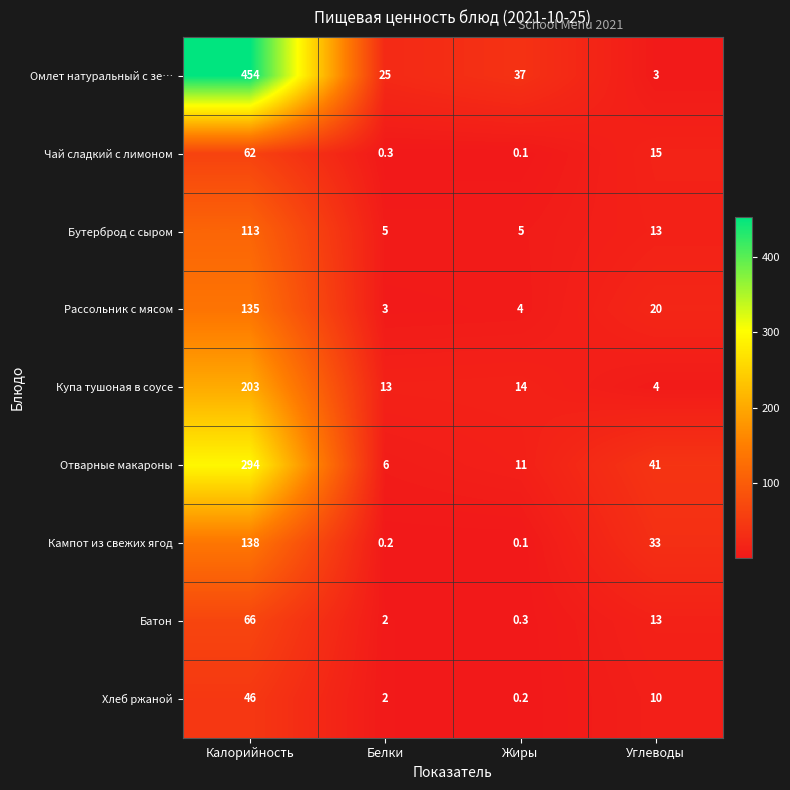

Count the number of data series in this chart.

9